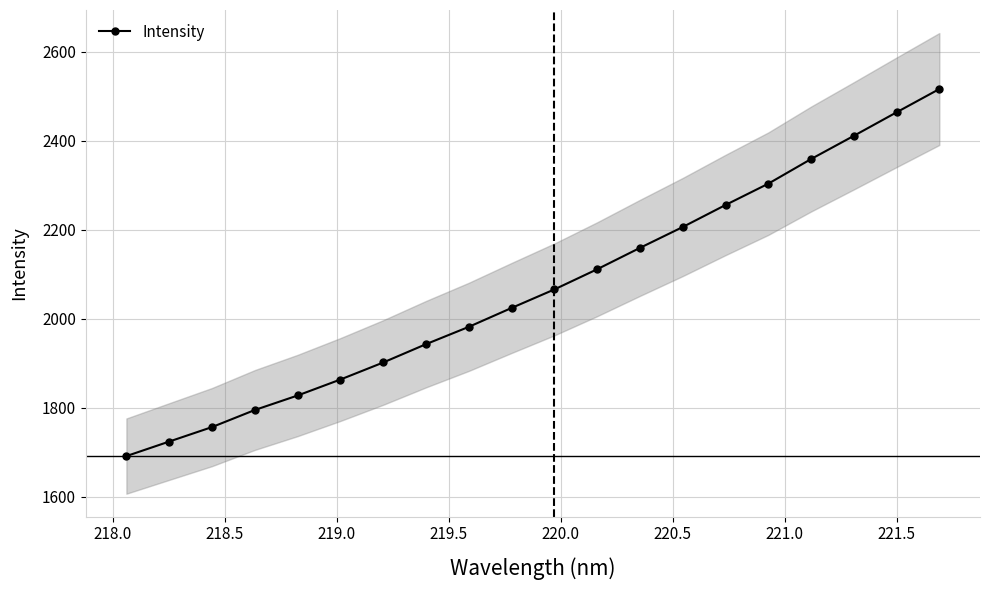

True or false: Intensity has more than 2 interior local peaks.

False